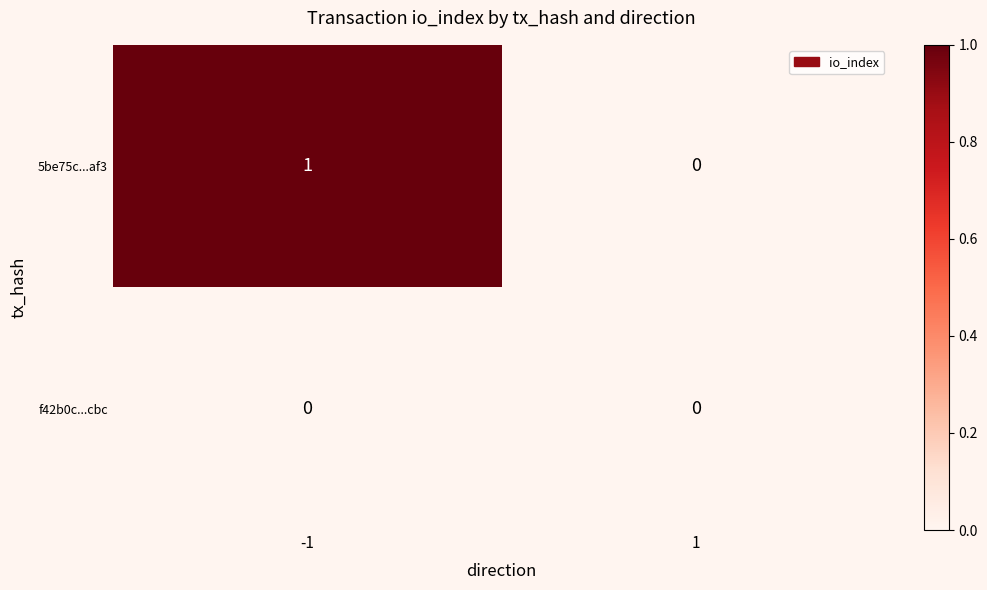

Is the value of 5be75c...af3 at -1 greater than the value of f42b0c...cbc at -1?

Yes